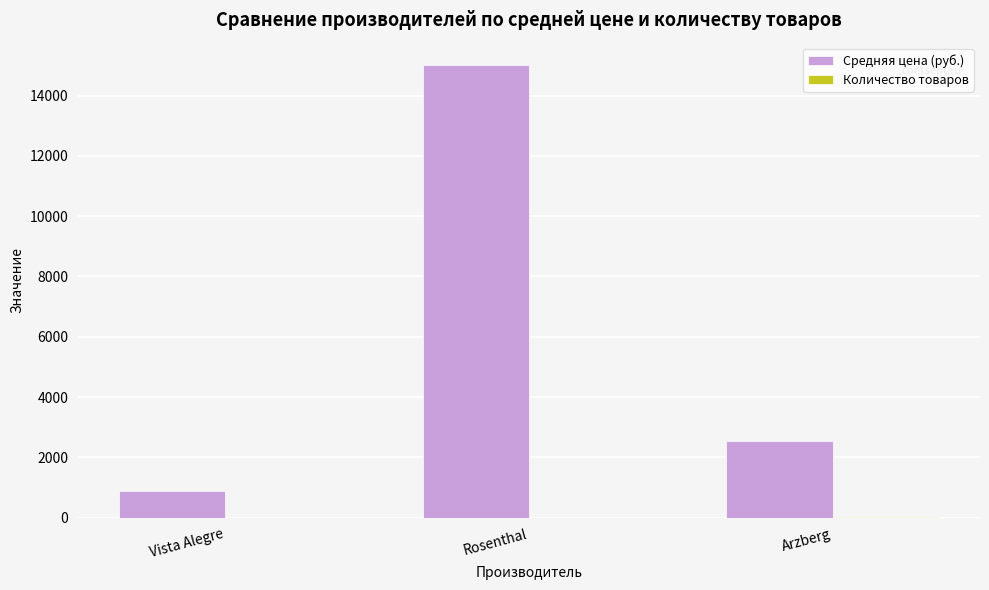

Which series has the largest total across all categories?

Средняя цена (руб.)